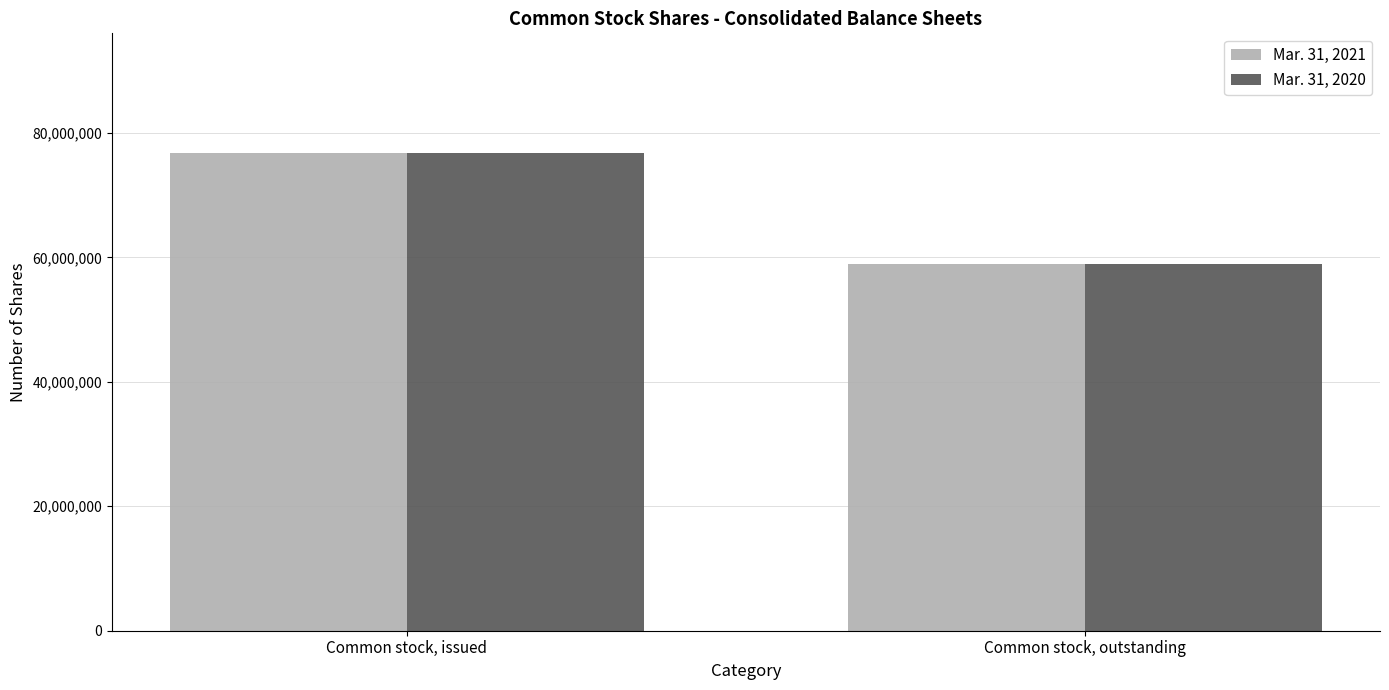

At which label does Mar. 31, 2020 reach its peak?

Common stock, issued